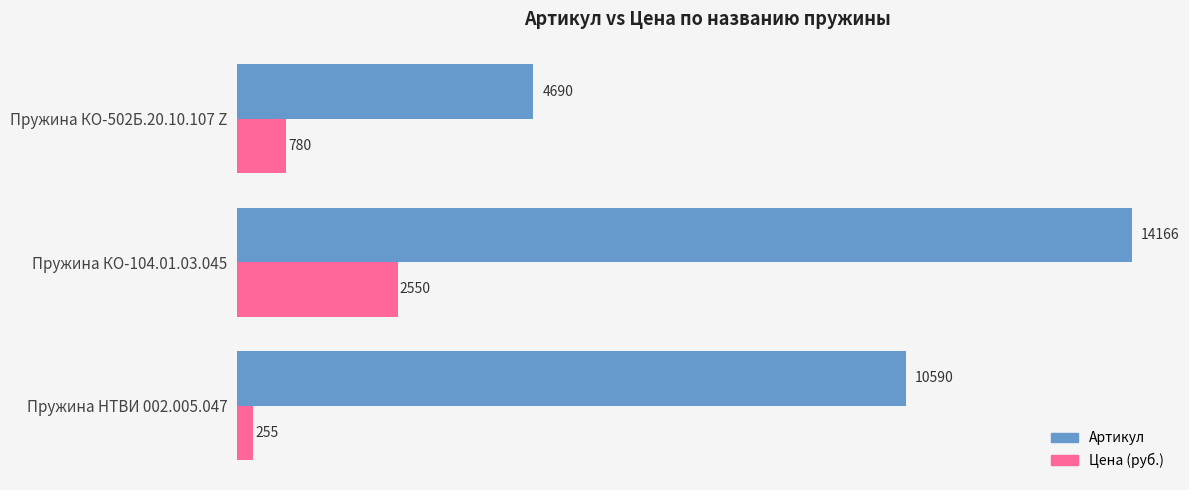

What is the minimum value shown in the chart?

255